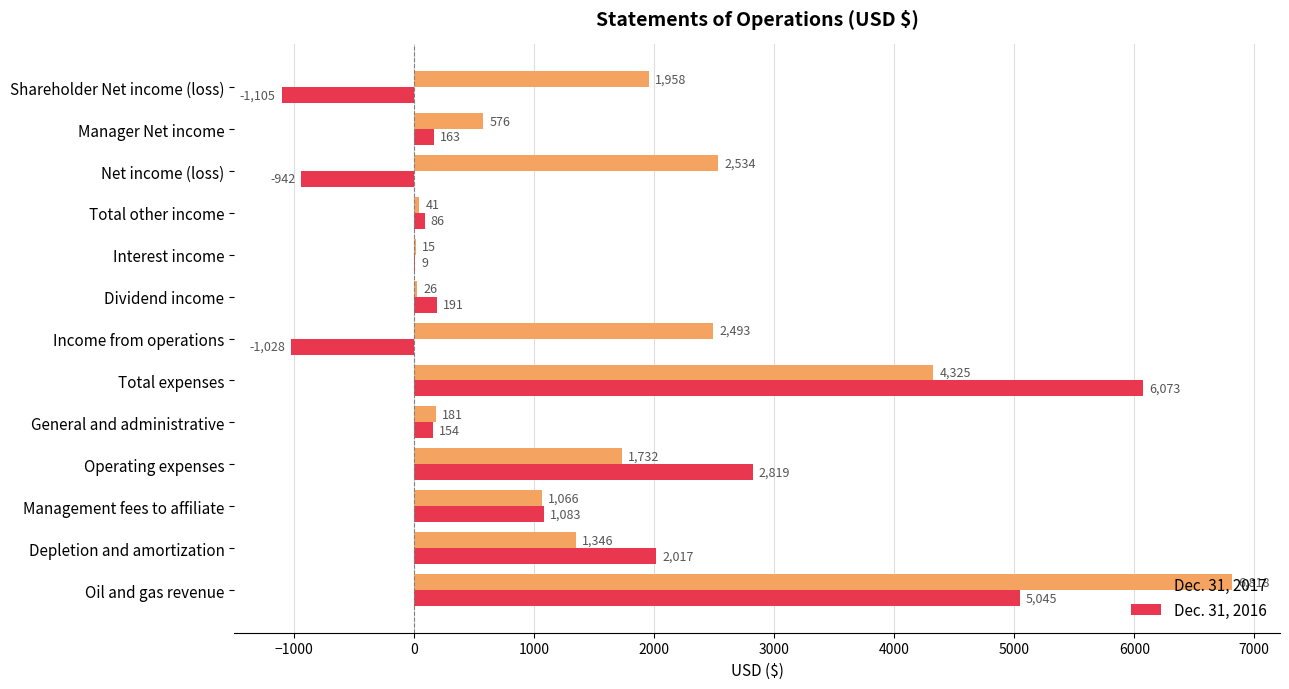

Which series changed the most between Management fees to affiliate and Net income (loss)?

Dec. 31, 2016